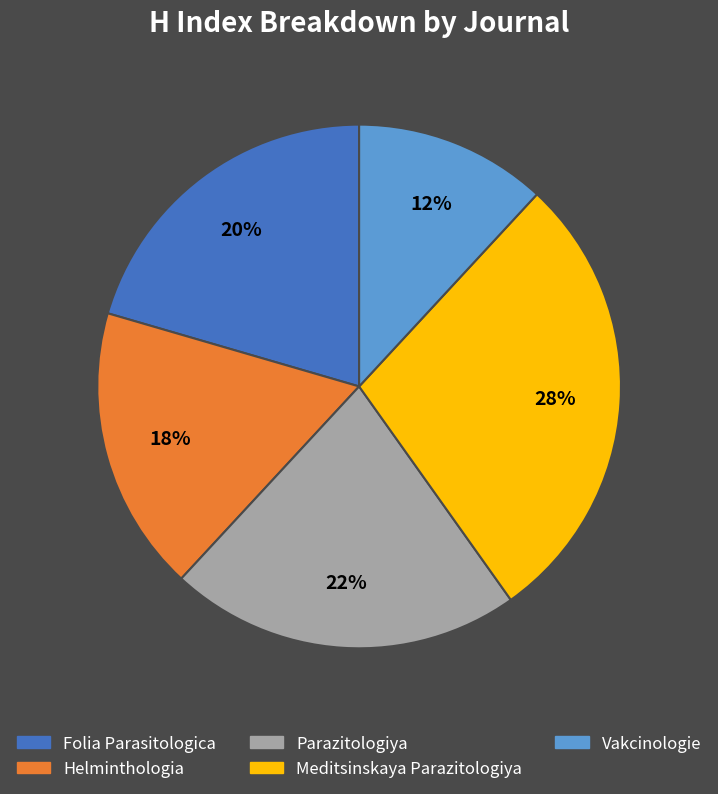

Between Vakcinologie and Meditsinskaya Parazitologiya, which is larger?

Meditsinskaya Parazitologiya